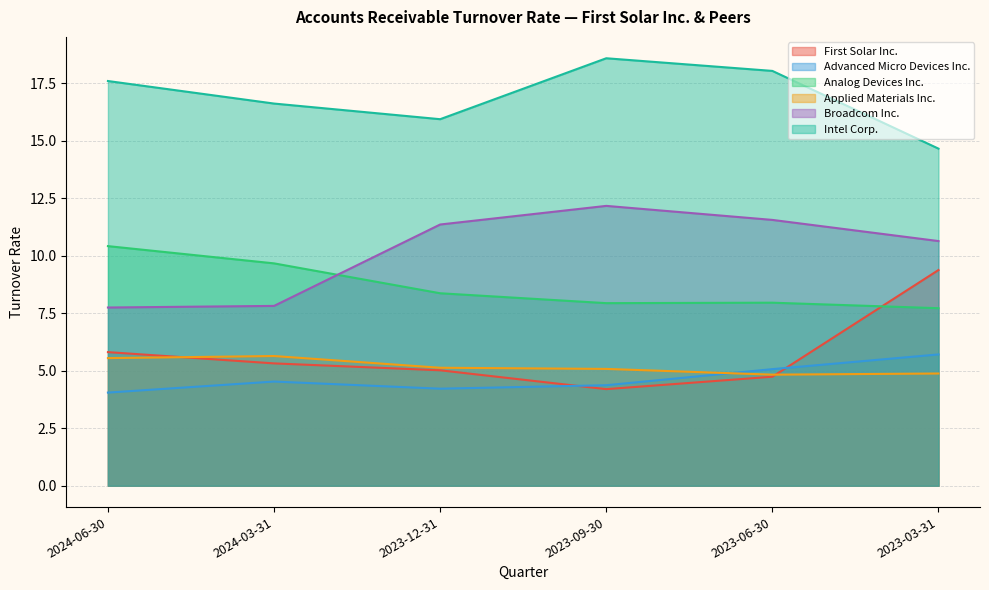

Where does the Broadcom Inc. series first go above 11?

2023-12-31